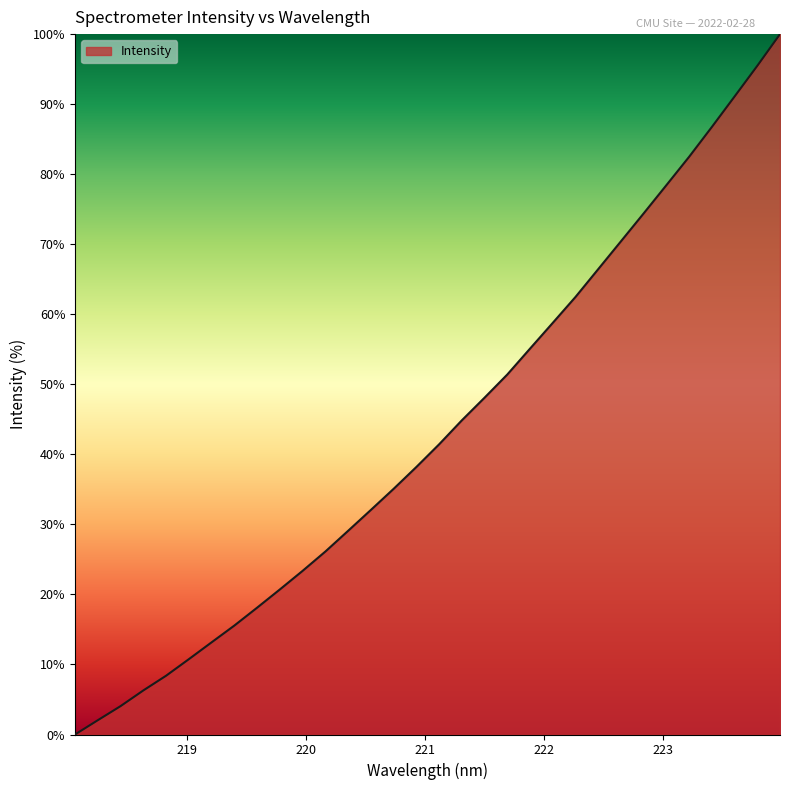

What is the difference between the maximum and minimum values?

100.0